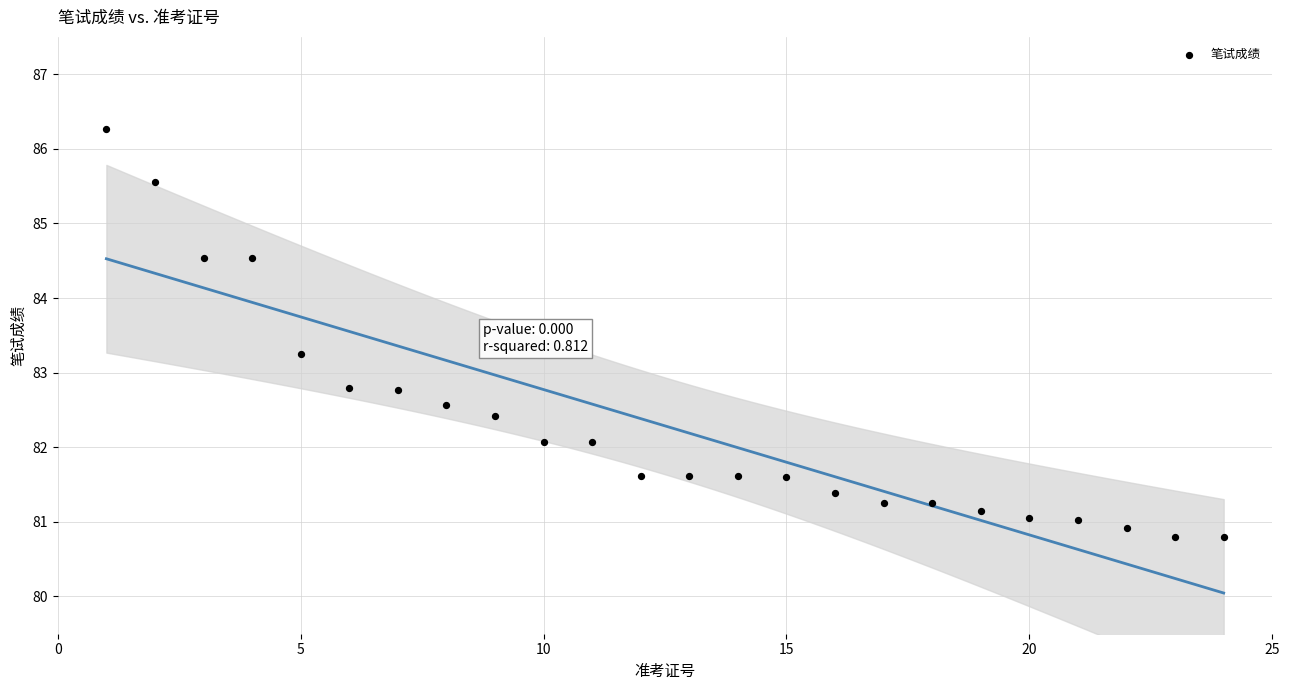

What is the range of X values (max minus min)?

23.0